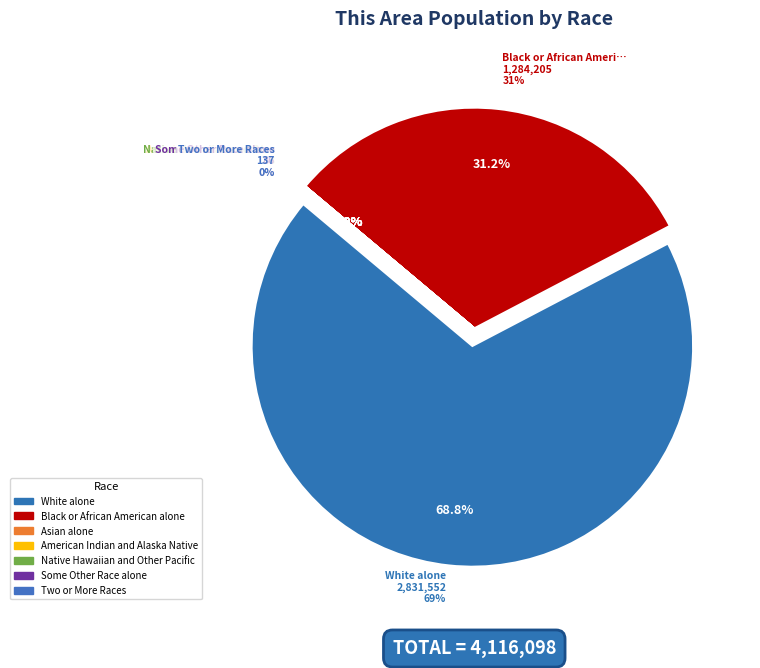

What is the change in value from American Indian and Alaska Native to Some Other Race alone?

+21